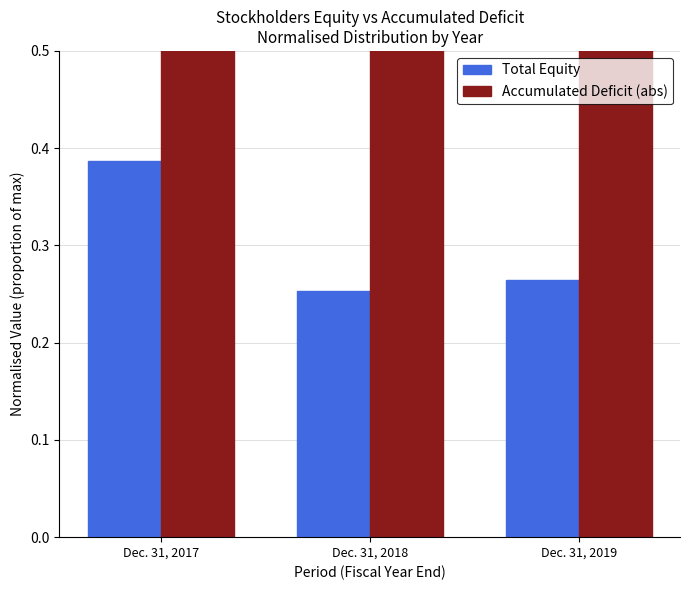

The Total Equity series shows 0.2 at Dec. 31, 2019. True or false?

False